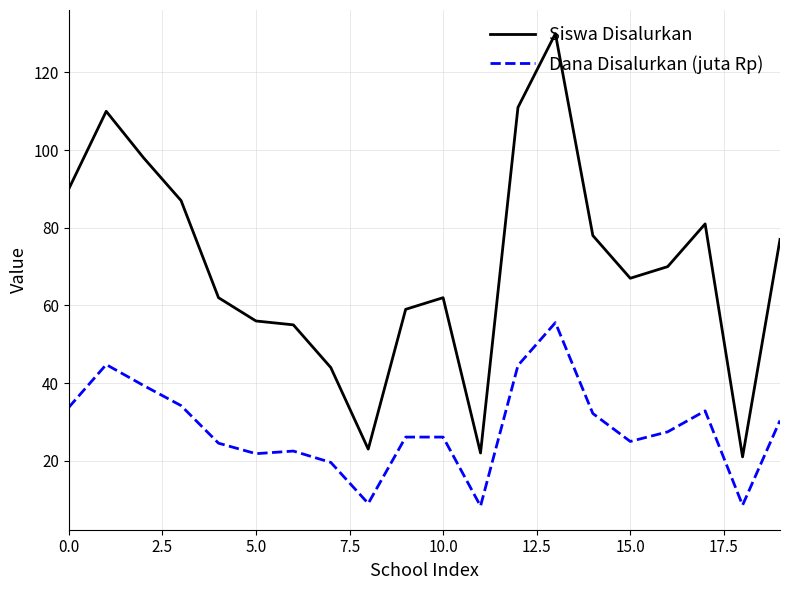

Which series has the widest spread of values?

Siswa Disalurkan